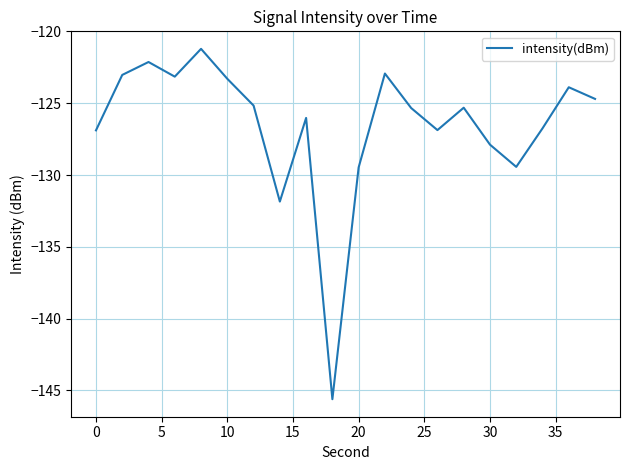

What is the greatest value displayed?

-121.2